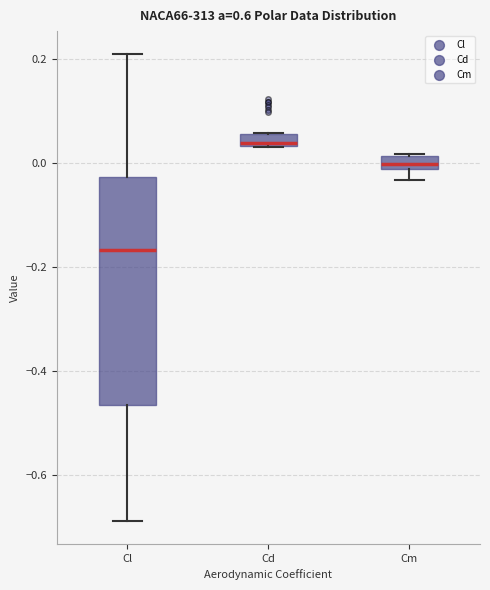

Comparing the boxes themselves (not the whiskers), which one is the tallest?

Cl